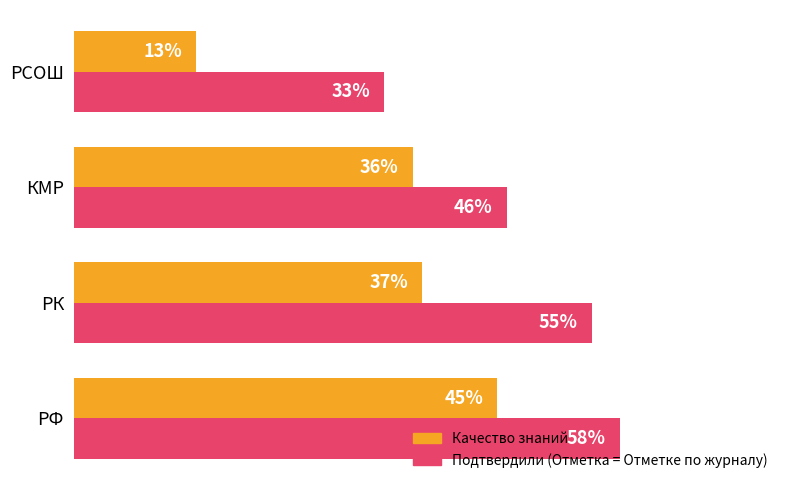

Between РК and КМР, which series saw the biggest shift?

Подтвердили (Отметка = Отметке по журналу)